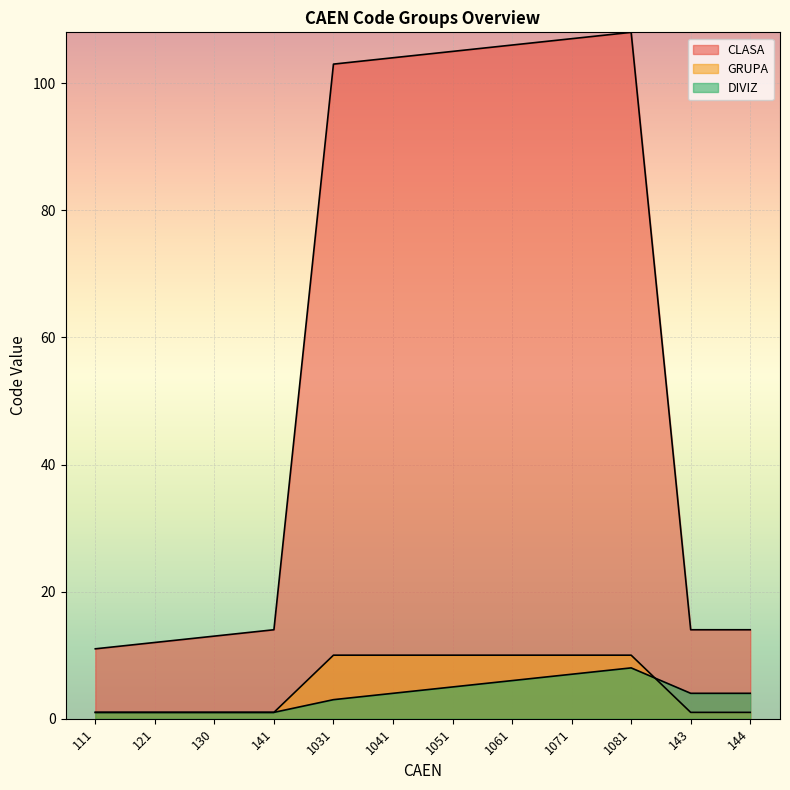

How many data points in DIVIZ are above 4?

4